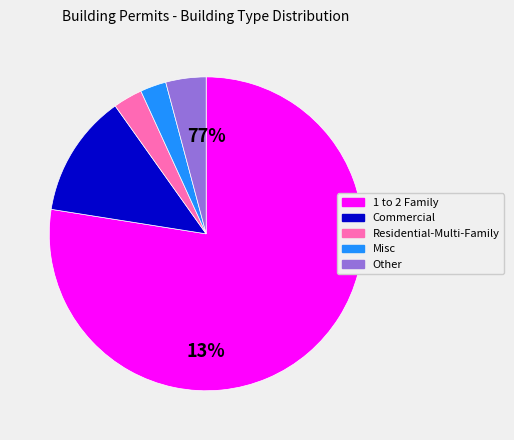

True or false: 1 to 2 Family accounts for 42% of the total.

False